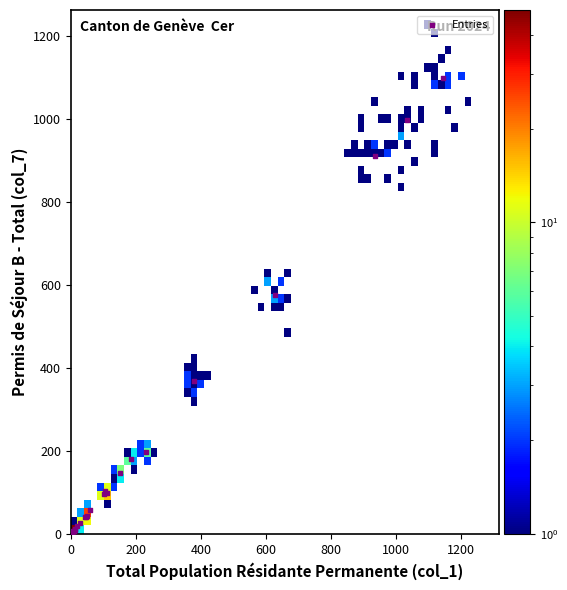

What Y value in the scatter plot is closest to 549?

575